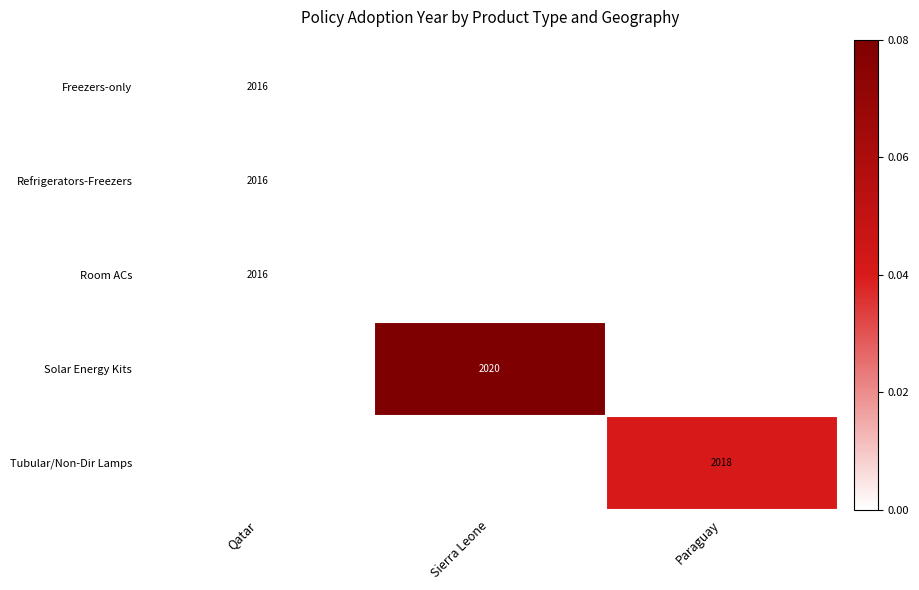

Is it true that Tubular/Non-Dir Lamps equals 2018 at Paraguay?

True